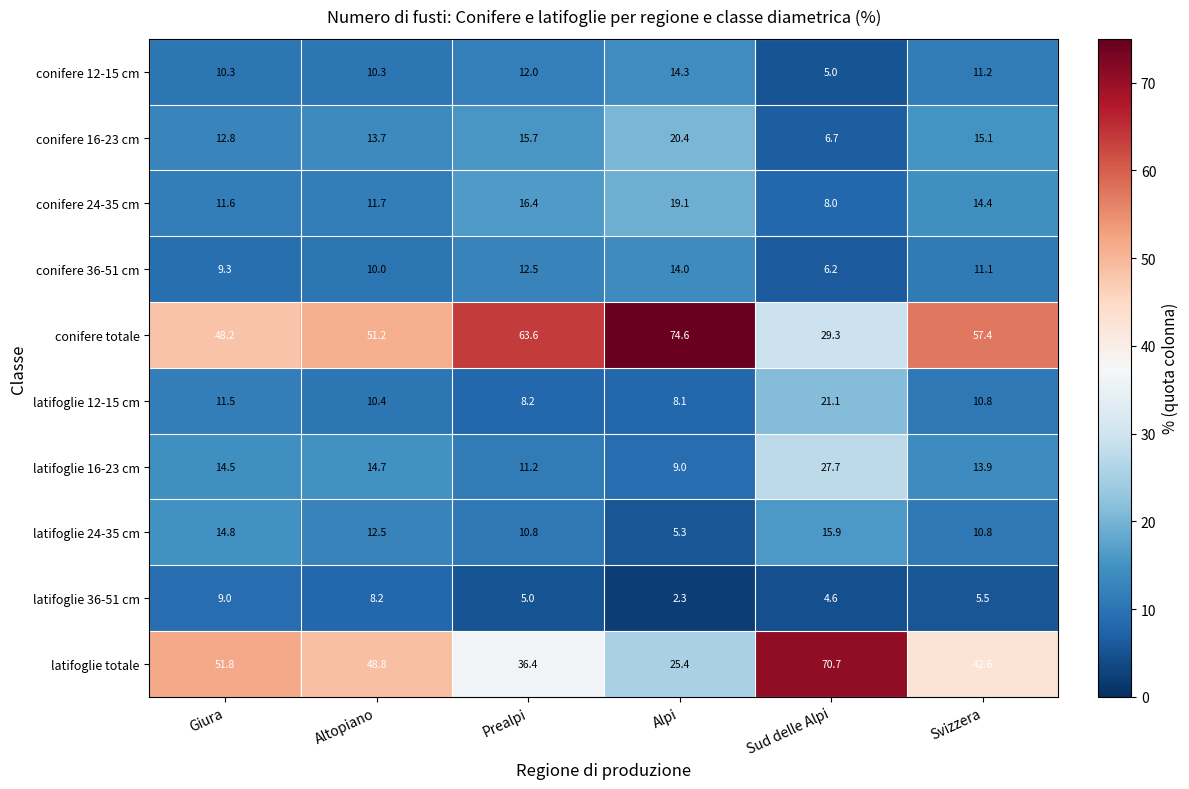

Which category has the lowest value in the conifere totale series?

Sud delle Alpi